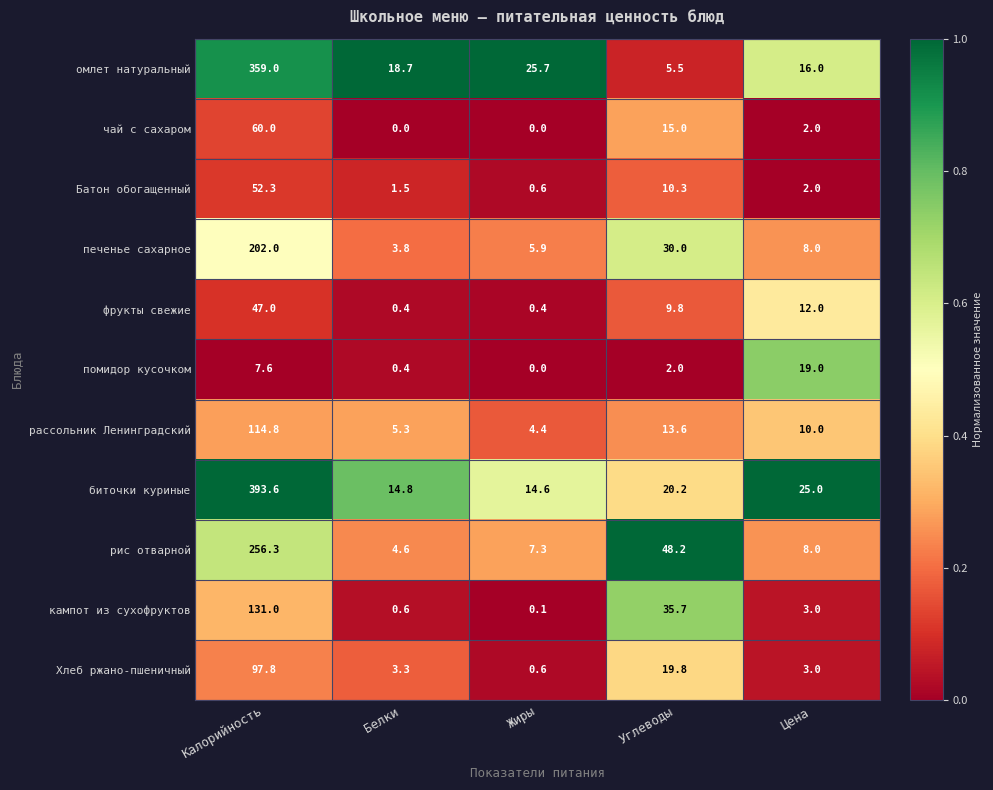

Which series has the widest spread of values?

биточки куриные